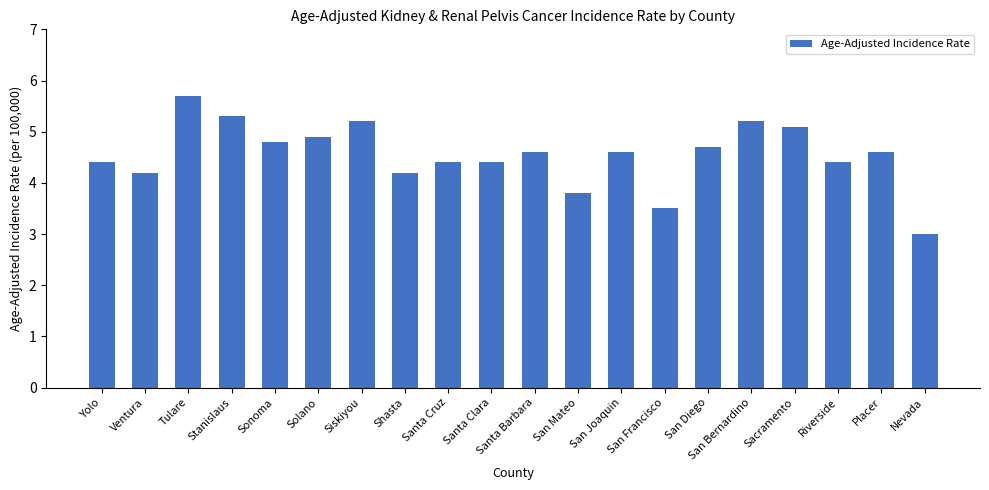

What is the sum of all values?

91.0